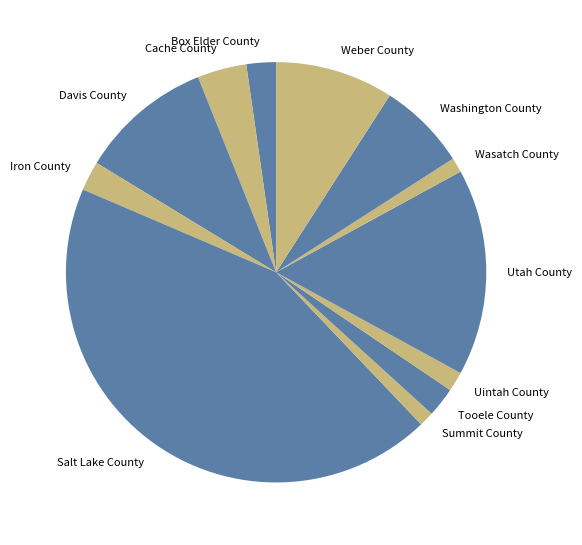

Combined, do Summit County and Tooele County account for over 50%?

No